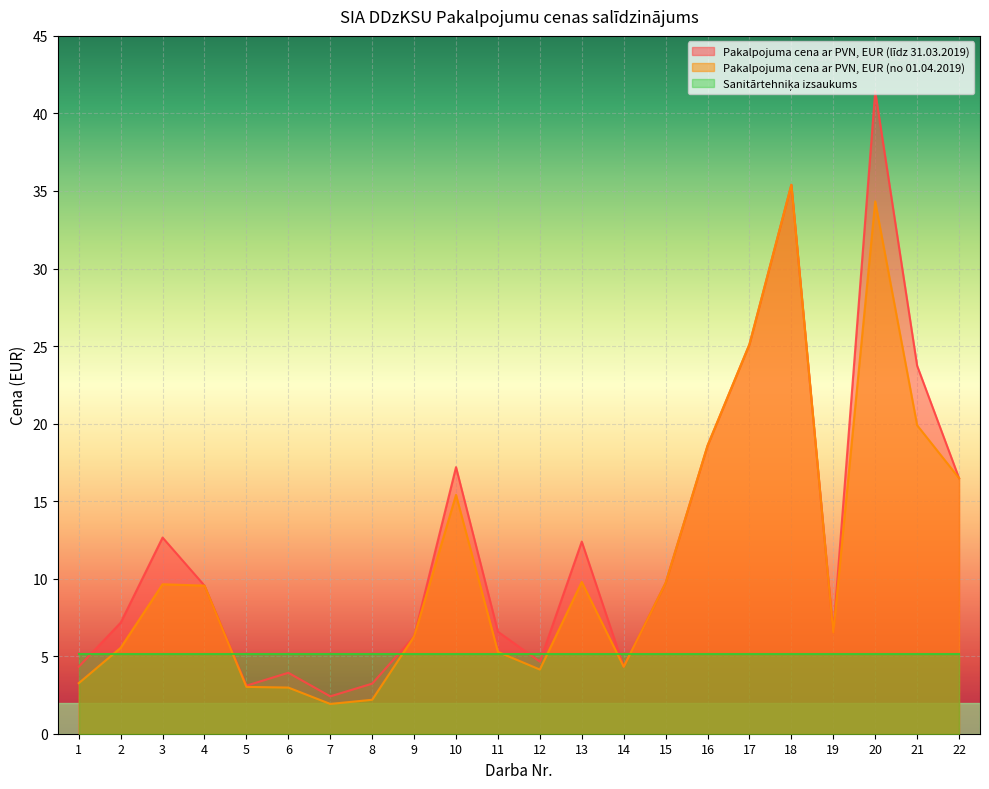

Which label corresponds to the largest value in the chart?

20